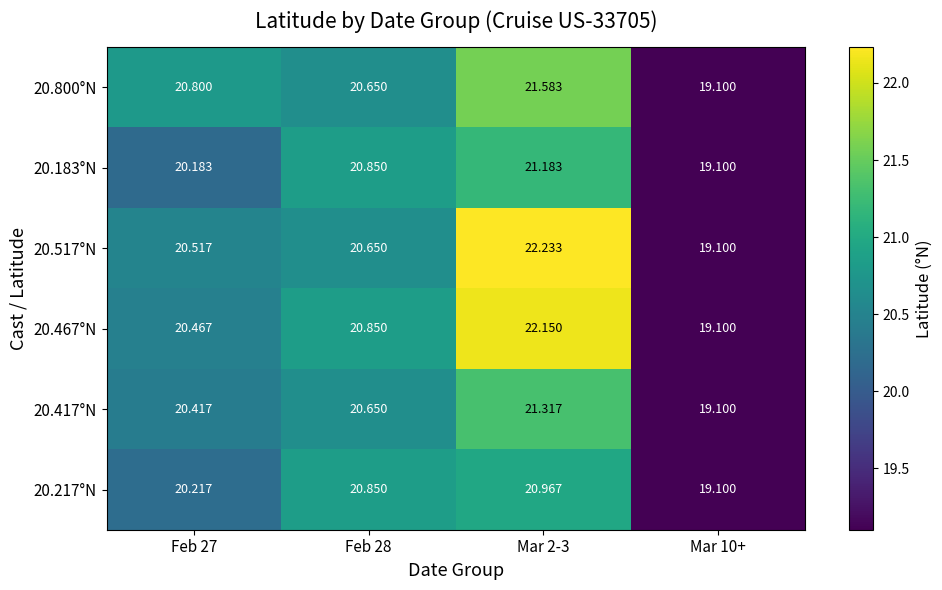

Is the value of 20.417°N at Mar 10+ greater than the value of 20.183°N at Feb 27?

No